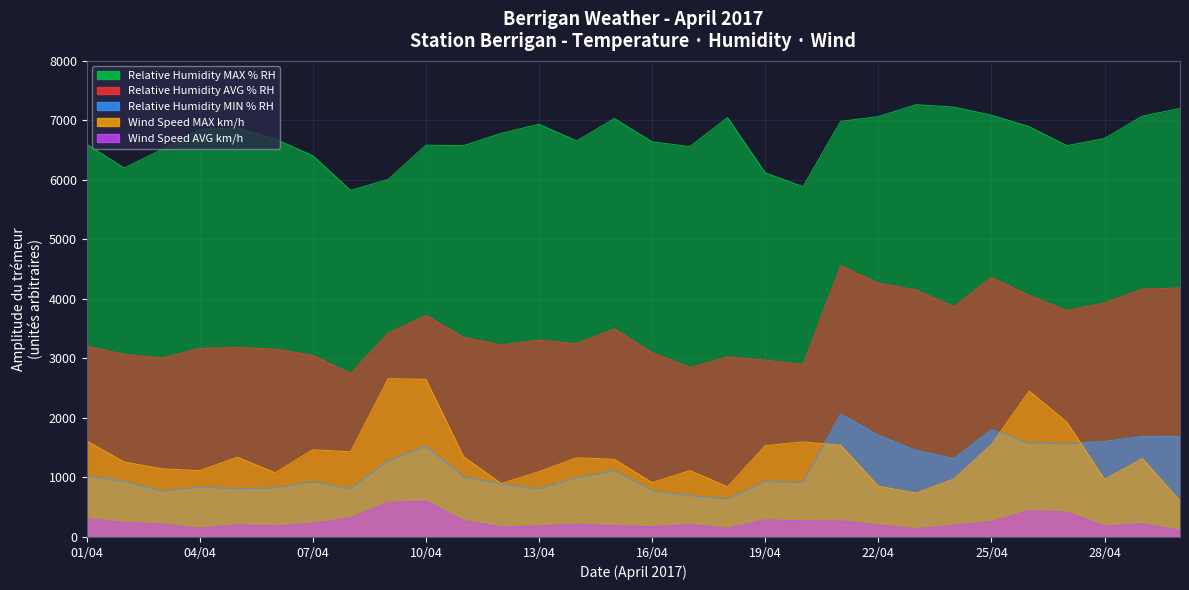

True or false: Relative Humidity MIN % RH has more than 0 interior local peaks.

True